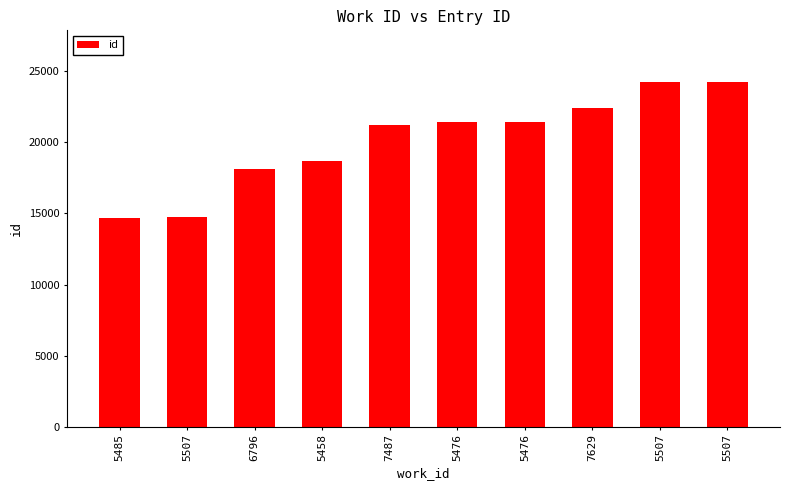

Which label corresponds to the smallest value in the chart?

5485